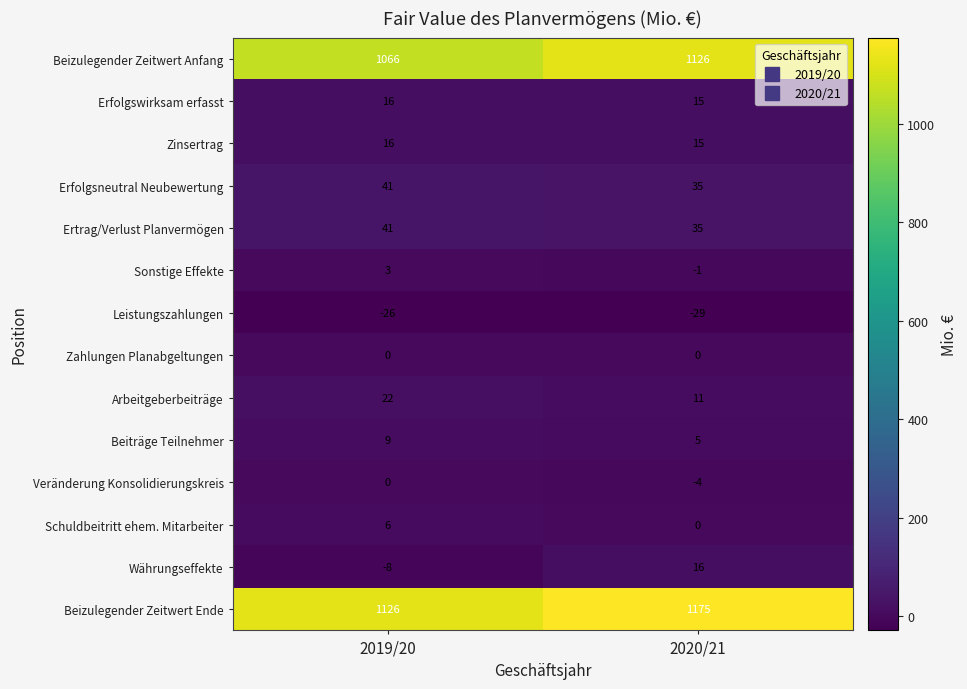

At which category does the chart reach its peak across all series?

2020/21